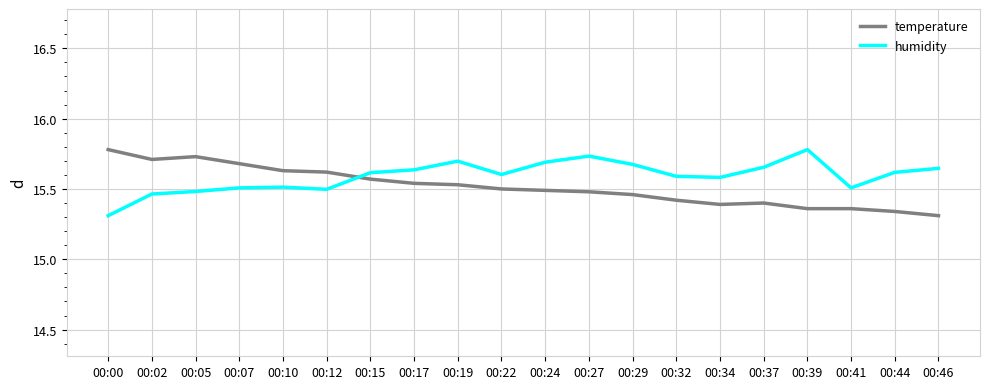

Which series ends up on top after the final intersection of humidity and temperature?

humidity